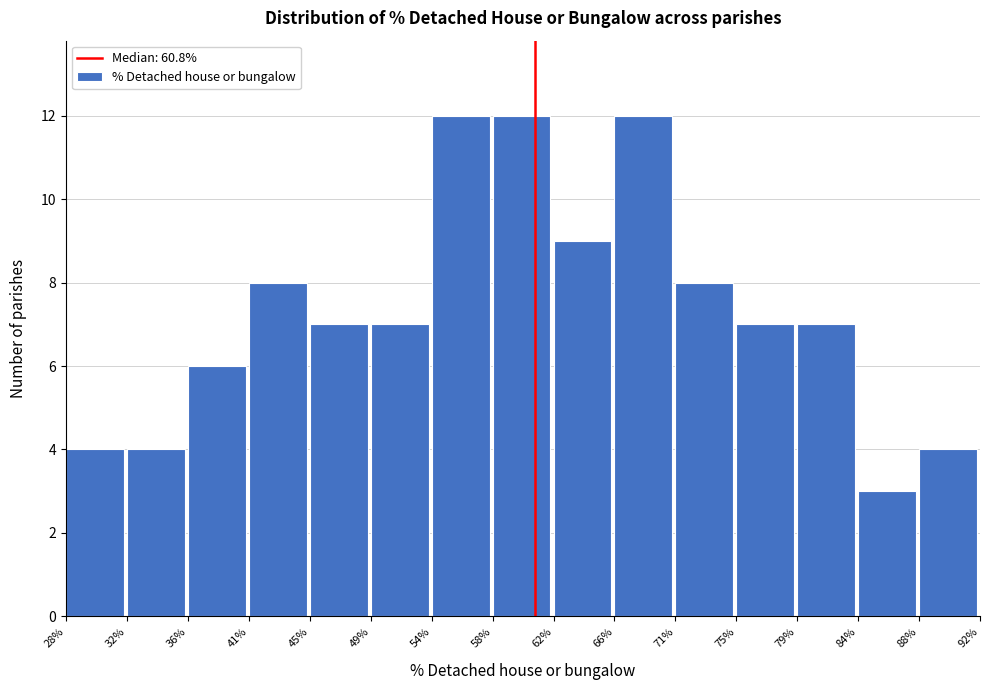

Reading left to right, list every bar in this chart as the range it spans on the x-axis followed by its height. The values are not printed on the chart, so give them approximately, as read against the axis.

28% to 32%: 4
32% to 36%: 4
36% to 41%: 6
41% to 45%: 8
45% to 49%: 7
49% to 54%: 7
54% to 58%: 12
58% to 62%: 12
62% to 66%: 9
66% to 71%: 12
71% to 75%: 8
75% to 79%: 7
79% to 84%: 7
84% to 88%: 3
88% to 92%: 4